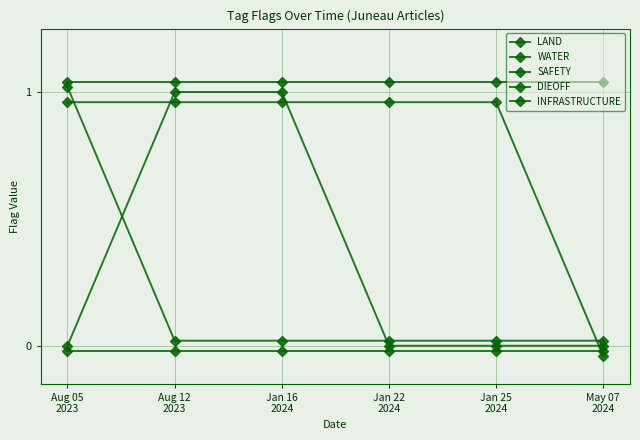

True or false: LAND has a value of 0.6 at Aug 05
2023.

False